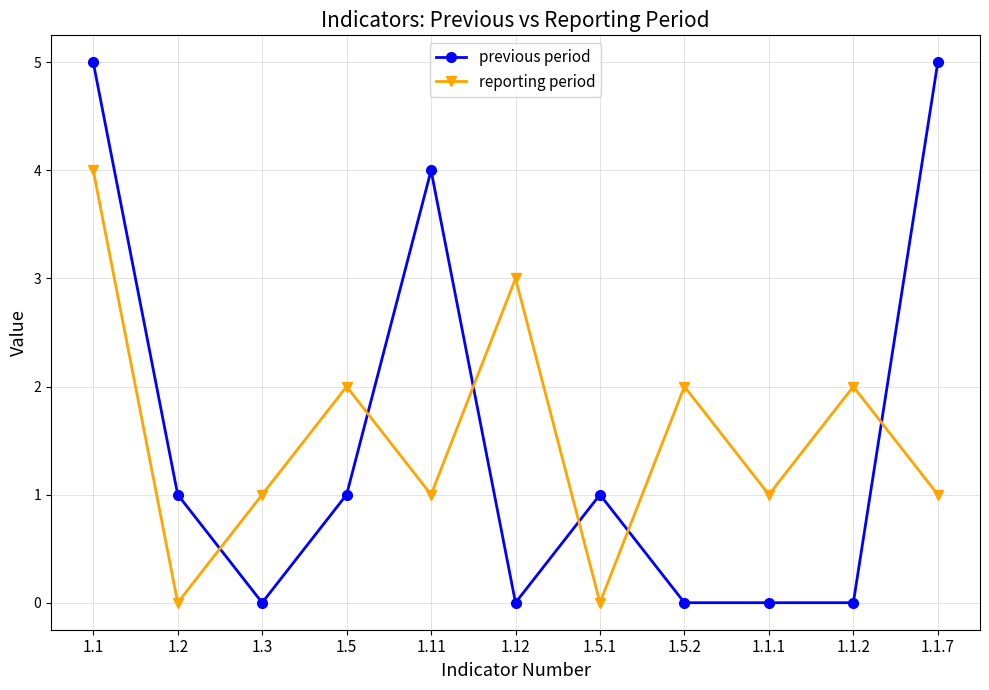

Rank the series by their maximum value, from lowest to highest.

reporting period, previous period